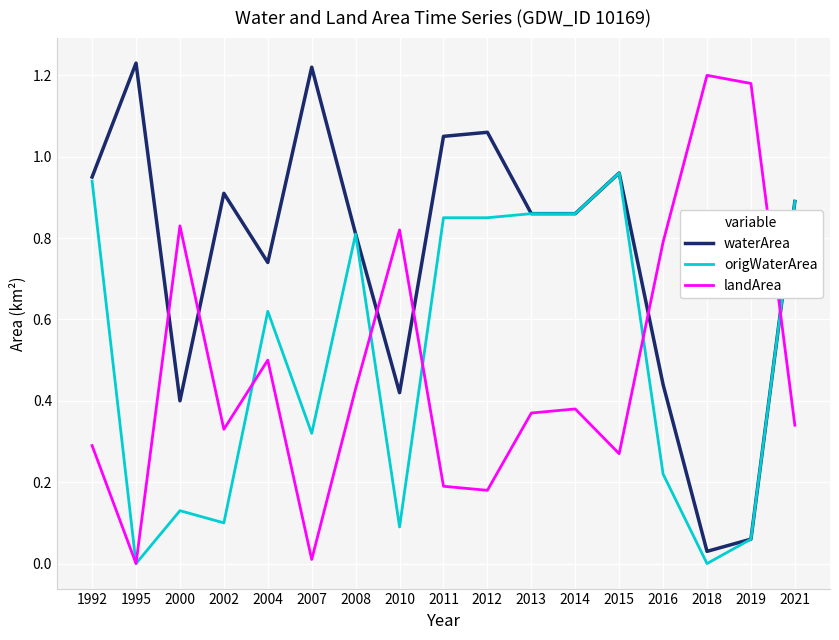

True or false: waterArea has a value of 0.9 at 2002.

True